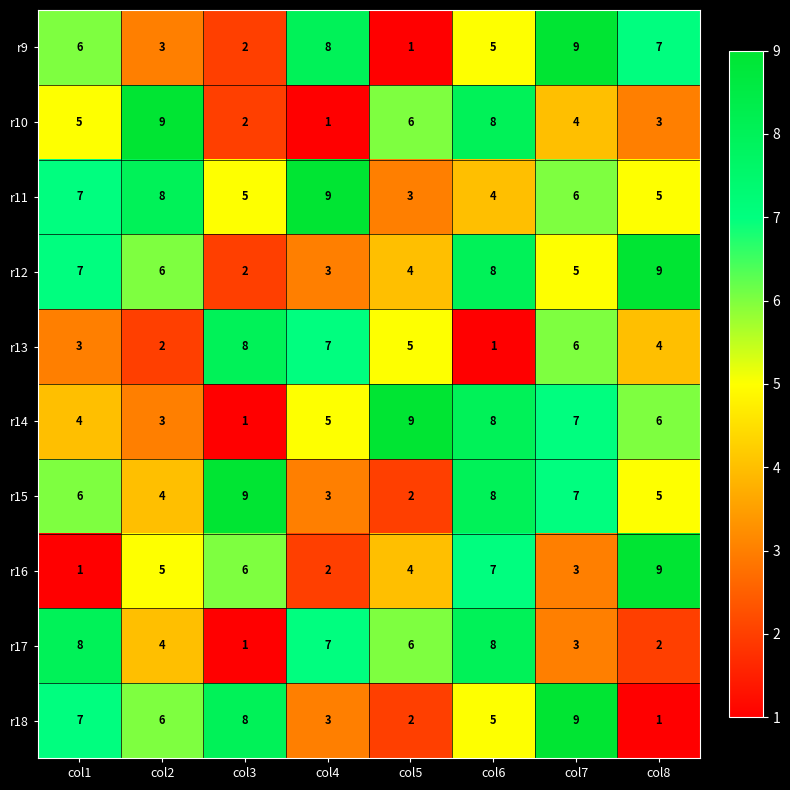

What is the difference between the highest and lowest values at col3?

8